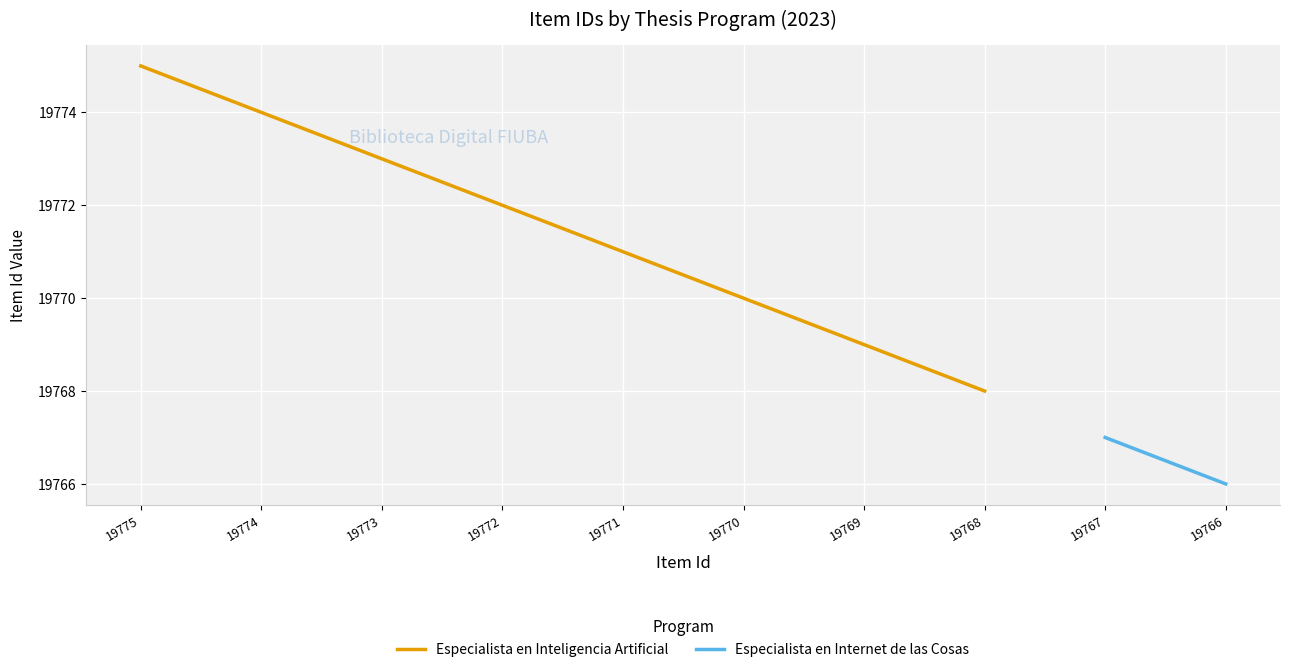

What is the value of the 3rd point from the left?

19773